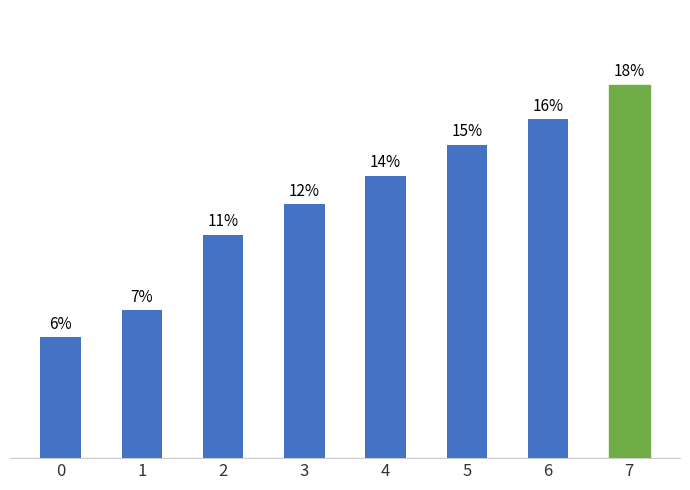

Does the chart contain any negative values?

No